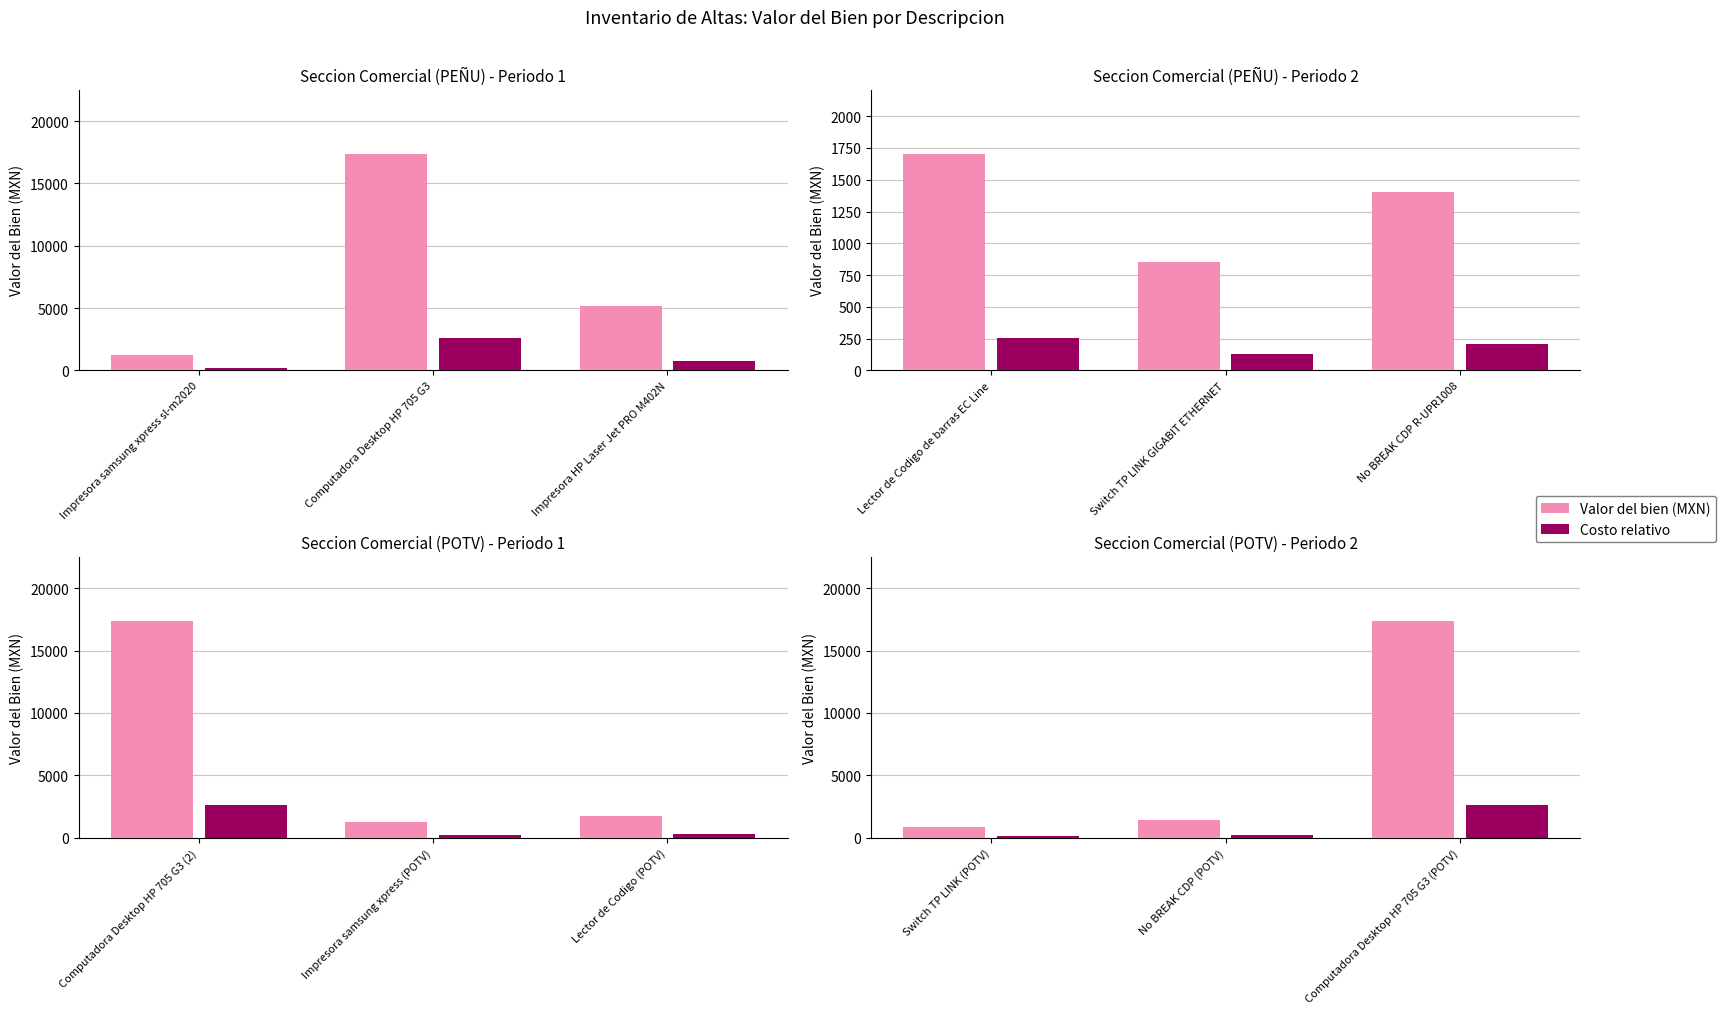

List the series in order of their overall mean, lowest first.

Costo relativo, Valor del bien (MXN)